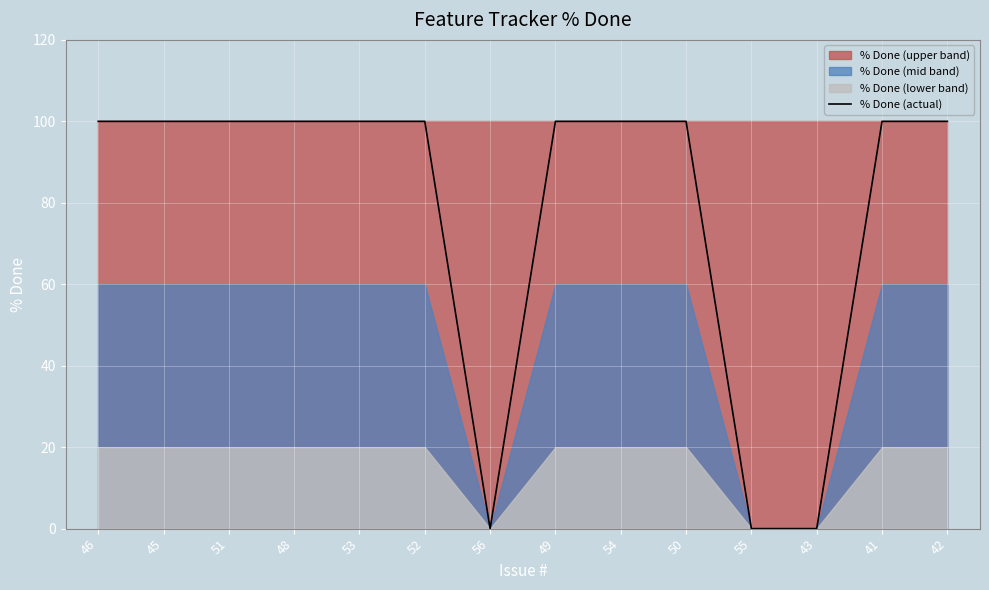

Reading left to right, list all the values displayed in this chart.

46=100	45=100	51=100	48=100	53=100	52=100	56=0	49=100	54=100	50=100	55=0	43=0	41=100	42=100